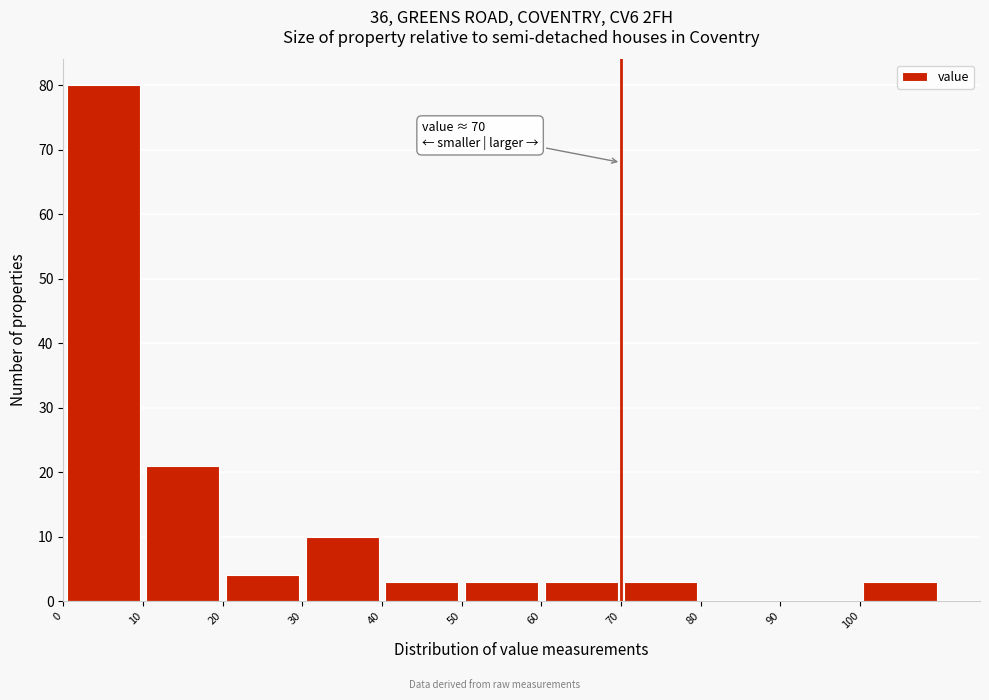

Which range on the x-axis has the tallest bar?

0 to 10